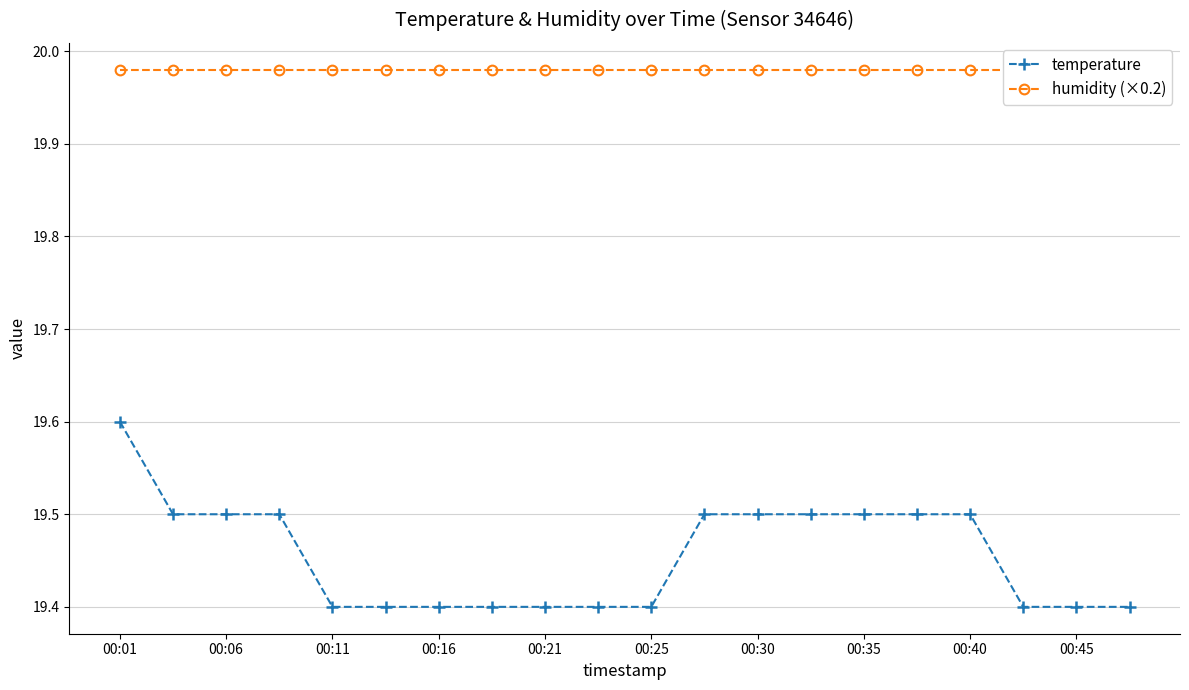

Which series has the largest total across all categories?

humidity (×0.2)